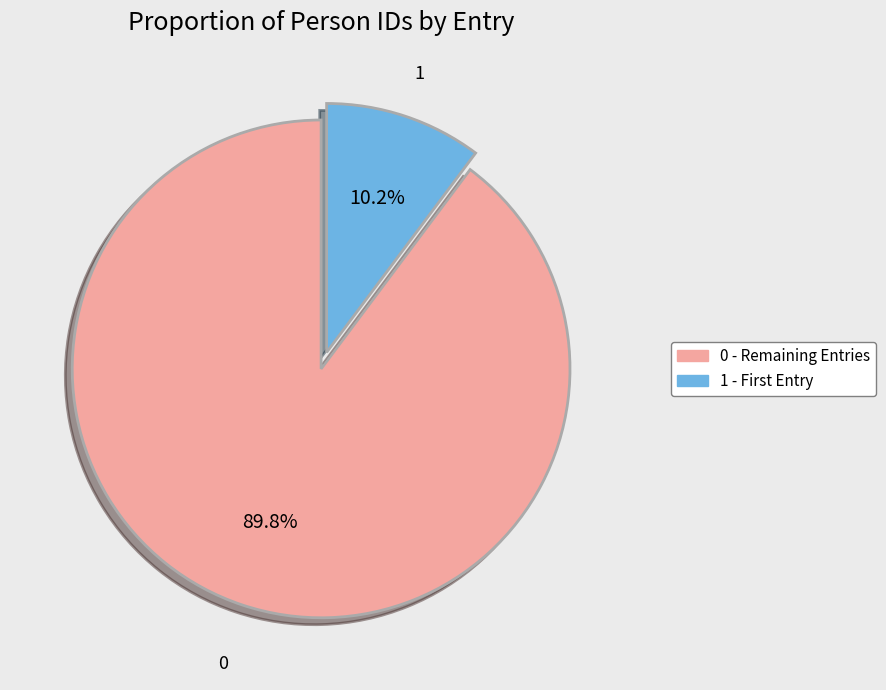

Does any single category account for the majority?

Yes